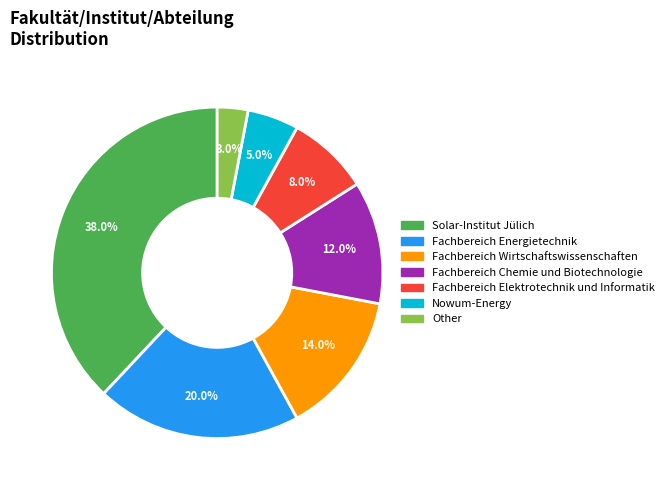

The Other slice represents 3% of the pie. True or false?

True